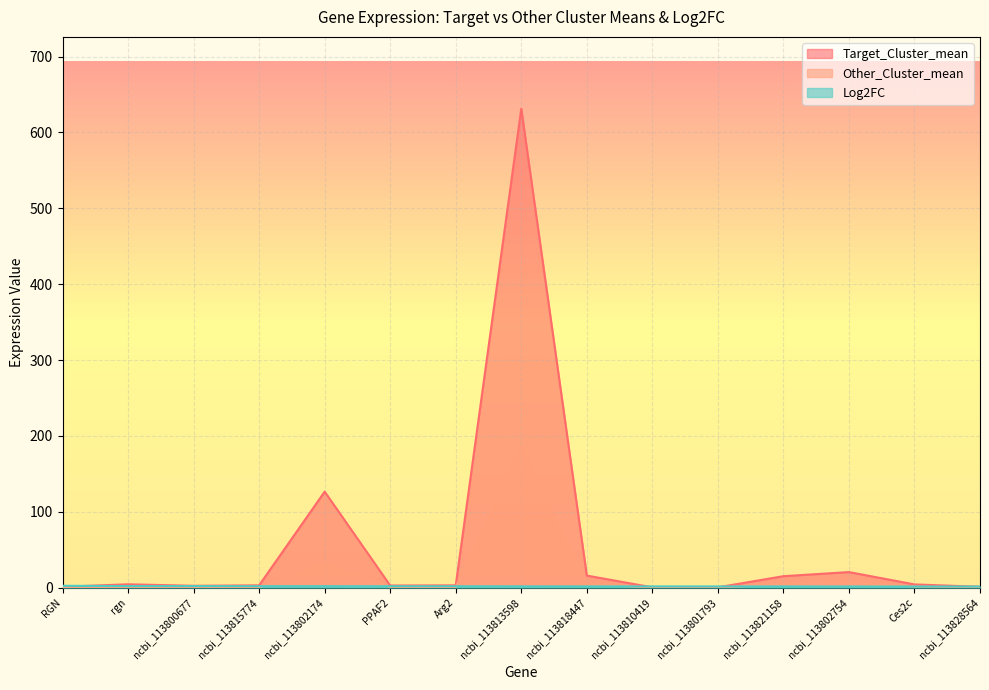

Which label corresponds to the smallest value in the chart?

ncbi_113810419